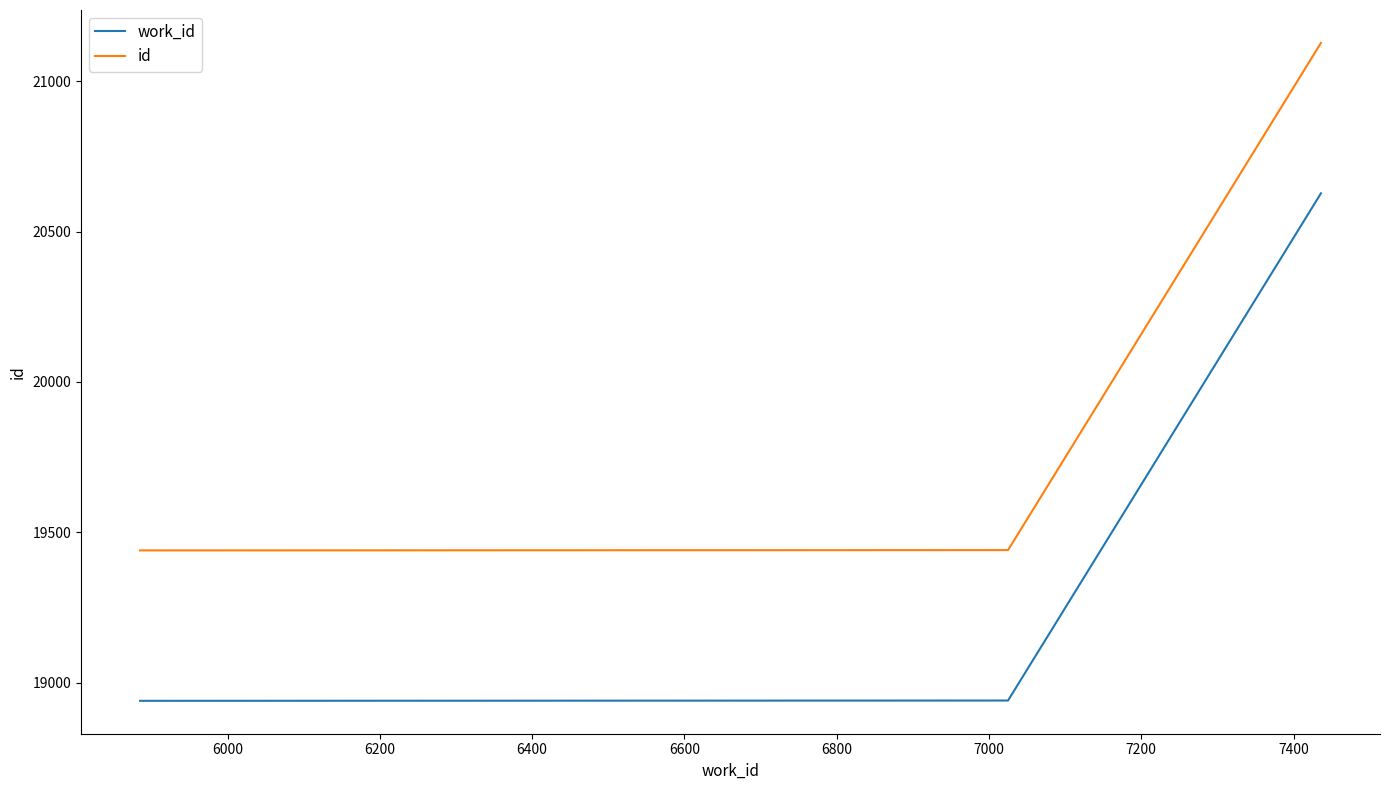

What is the smallest value displayed?

18940